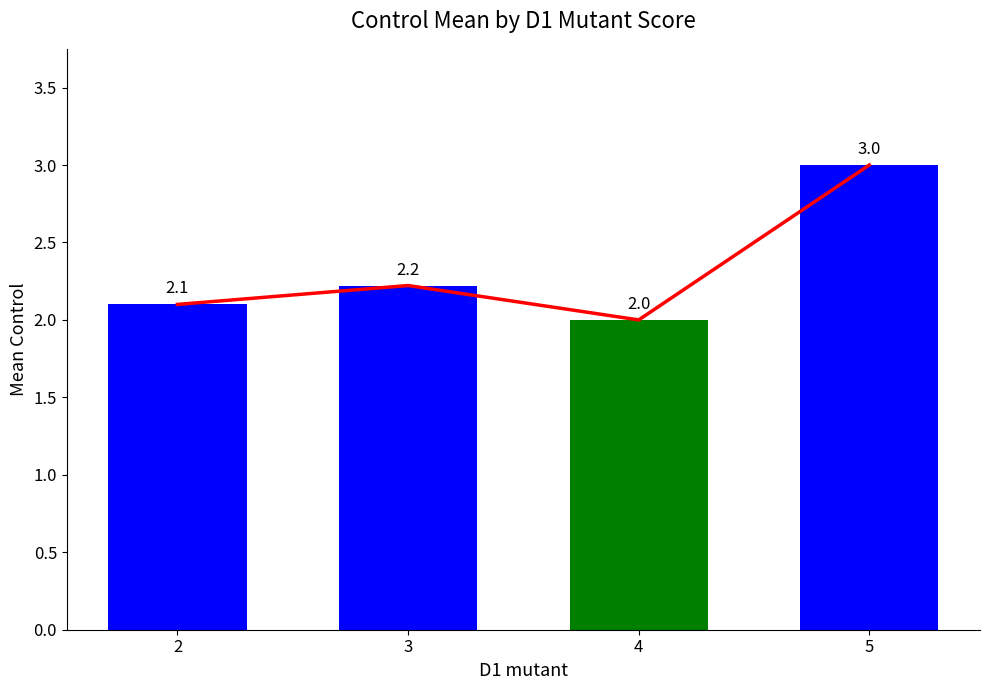

The value at 2 is 2.1. True or false?

True